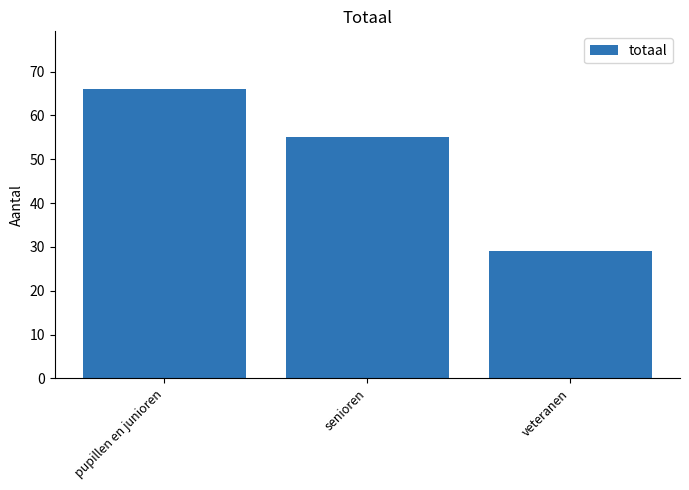

Count the values in the range 29 to 66.

3